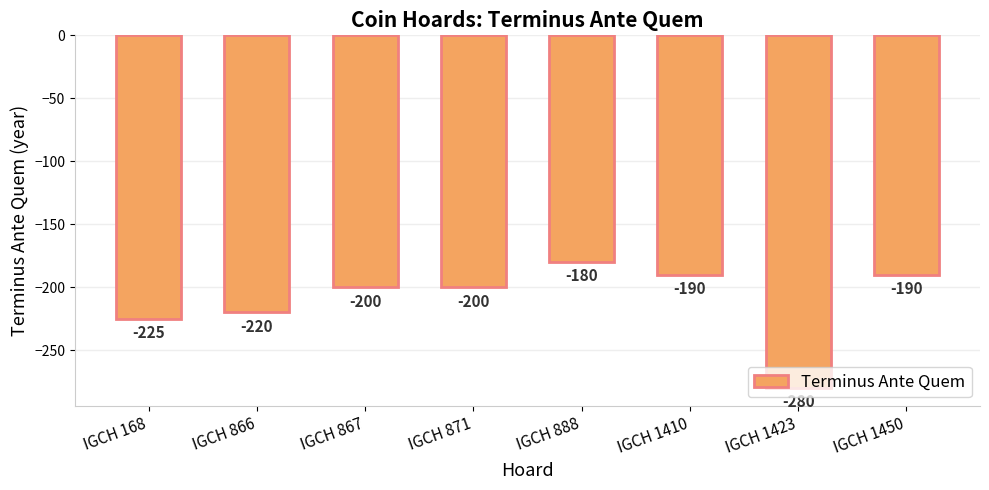

What is the change in value from IGCH 168 to IGCH 866?

+5